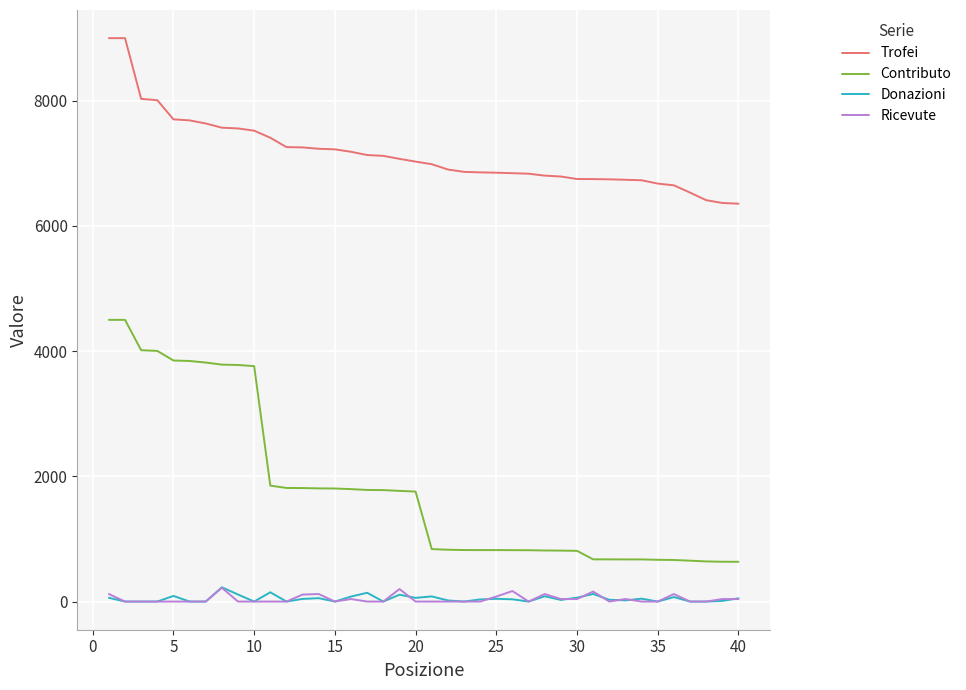

Which series has the largest range (max minus min)?

Contributo